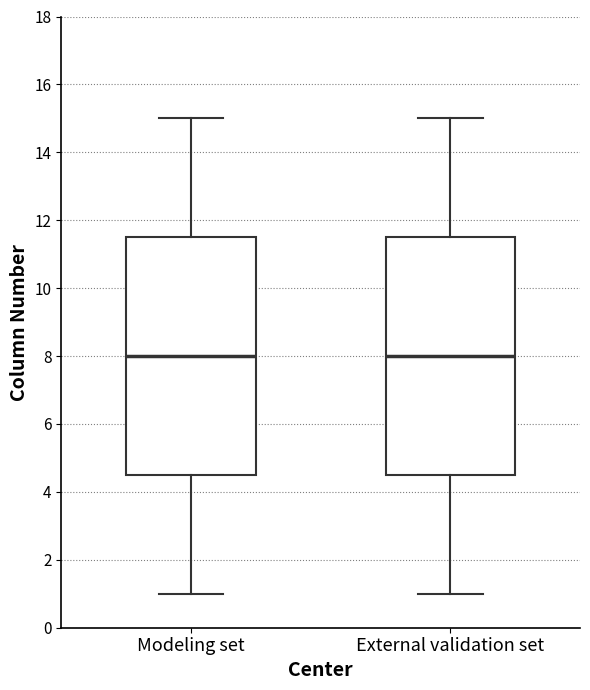

Where does the upper whisker of the box for Modeling set end on the y-axis? The values are not printed on the chart, so give them approximately, as read against the axis.

15.0